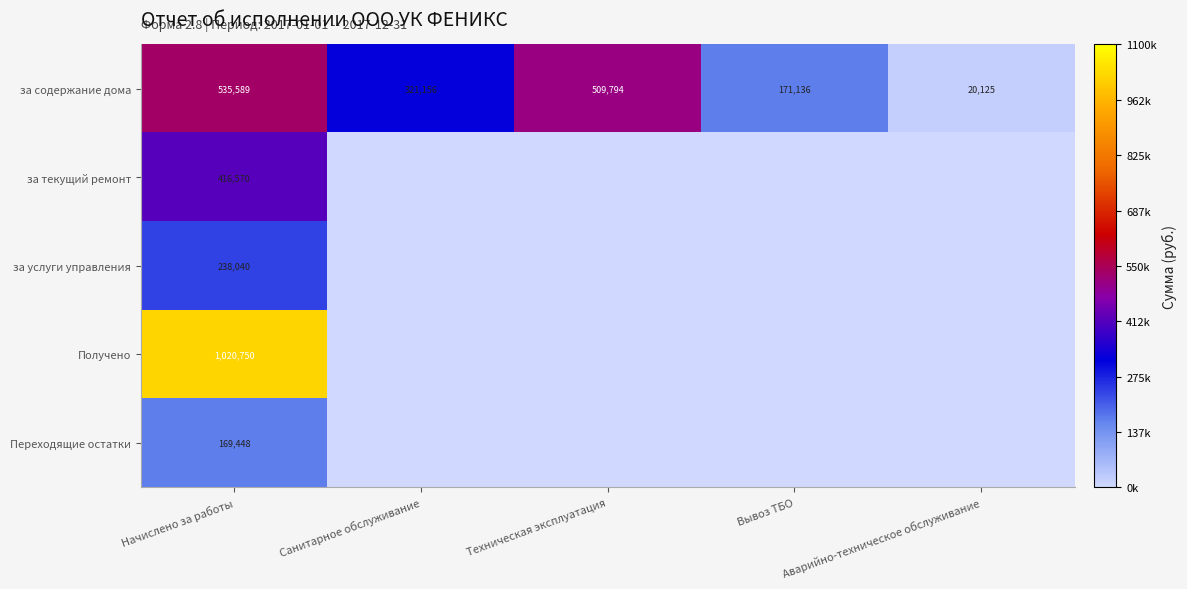

The value of за содержание дома at Санитарное обслуживание is 468609.7. True or false?

False